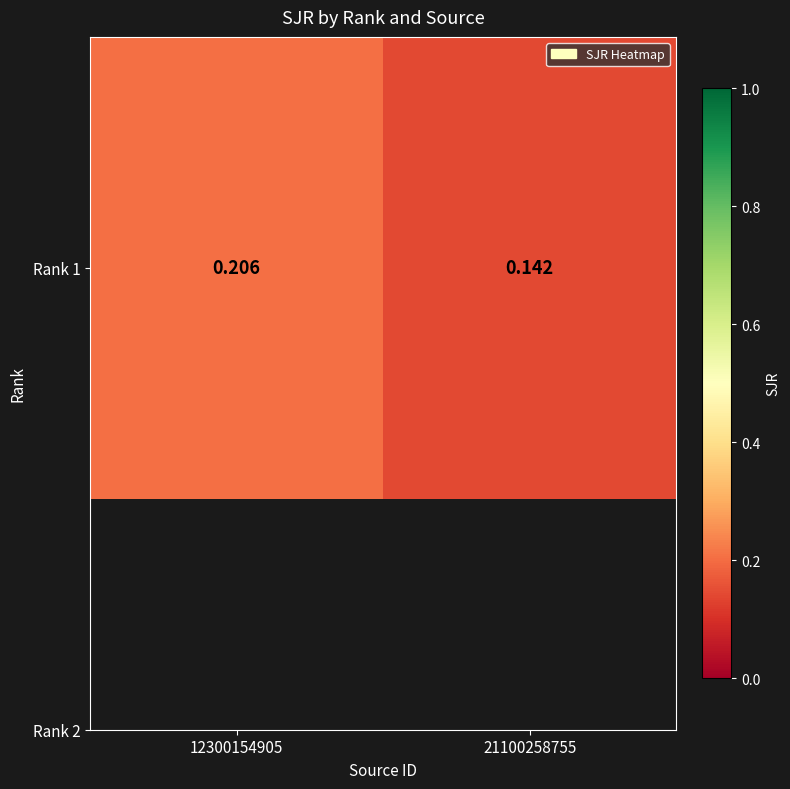

Which has a higher value, 21100258755 or 12300154905?

12300154905